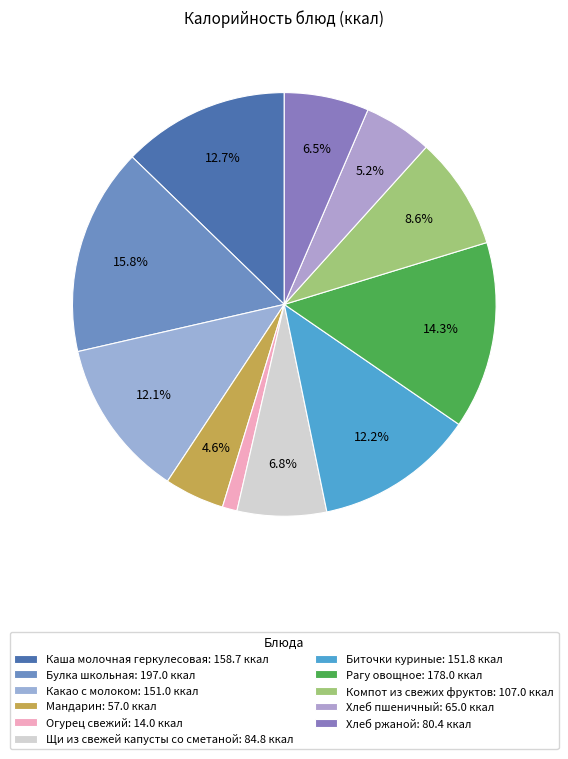

Between Мандарин and Биточки куриные, which is larger?

Биточки куриные